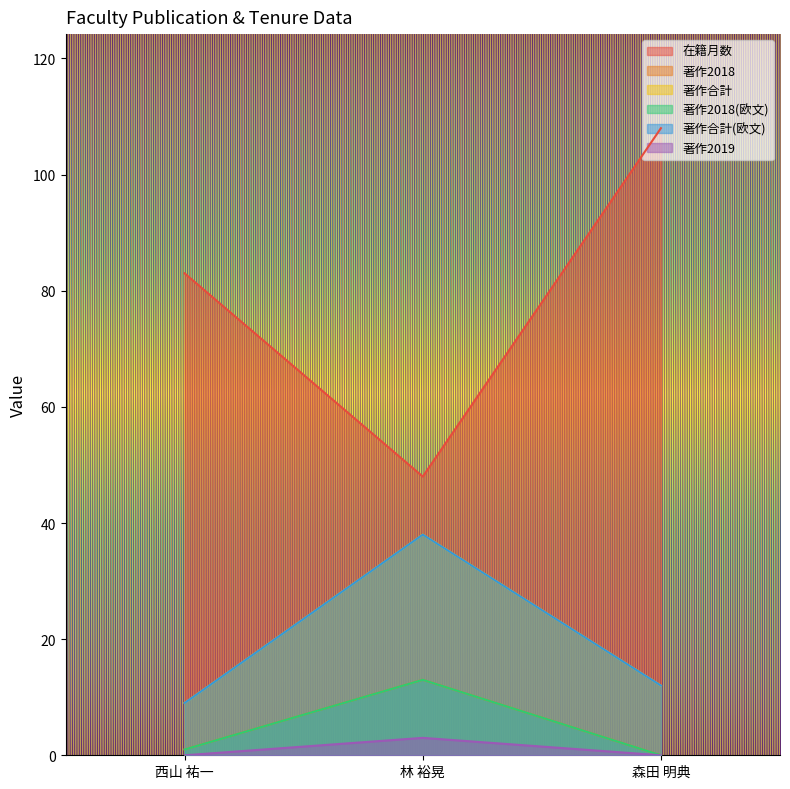

What are all the series names shown in the legend?

在籍月数, 著作2018, 著作合計, 著作2018(欧文), 著作合計(欧文), 著作2019